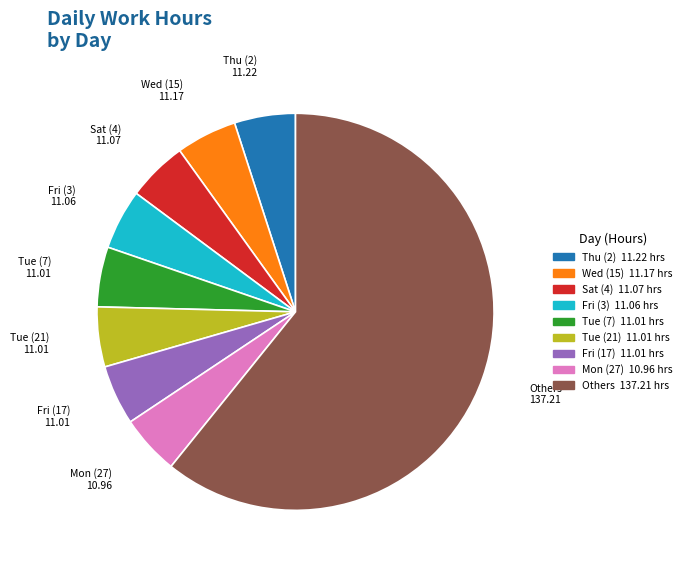

Is there any slice that represents more than half of the pie?

Yes